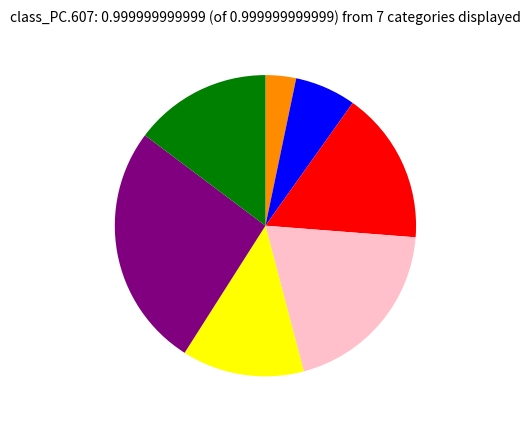

Is there a majority slice in this chart?

No